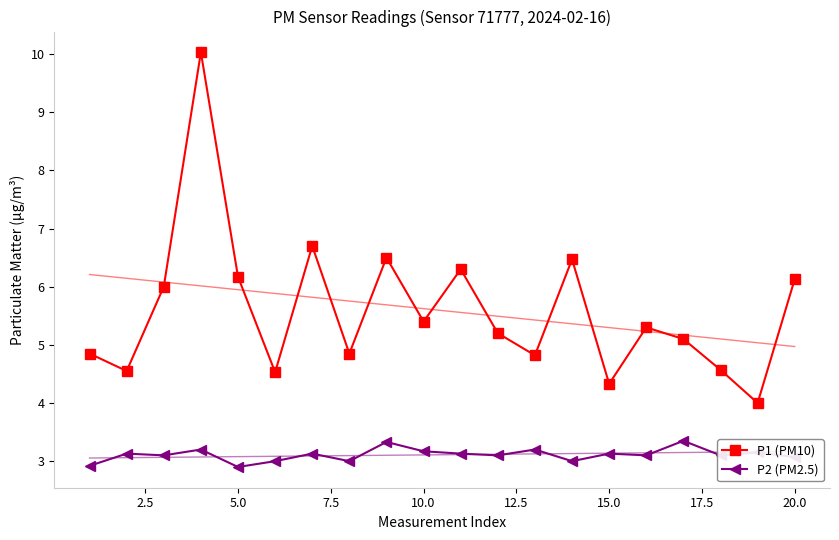

True or false: P2 (PM2.5) and P1 (PM10) intersect in this chart.

False